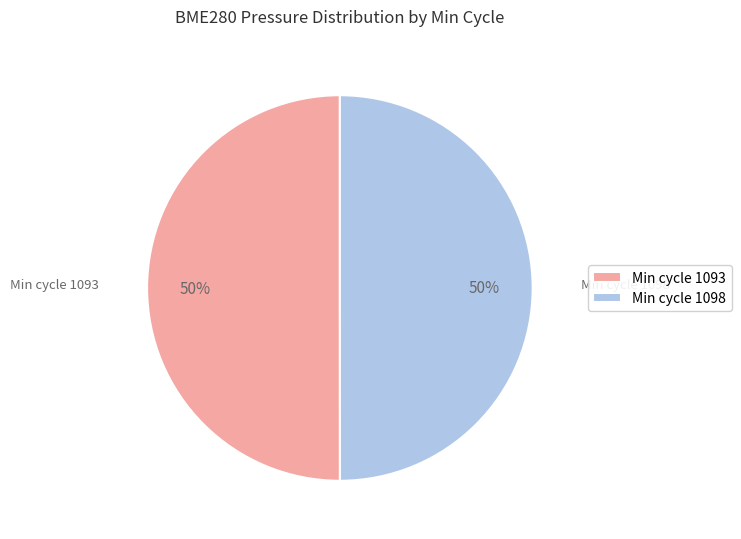

To the nearest percent, what is the combined percentage of Min cycle 1098 and Min cycle 1093?

100%